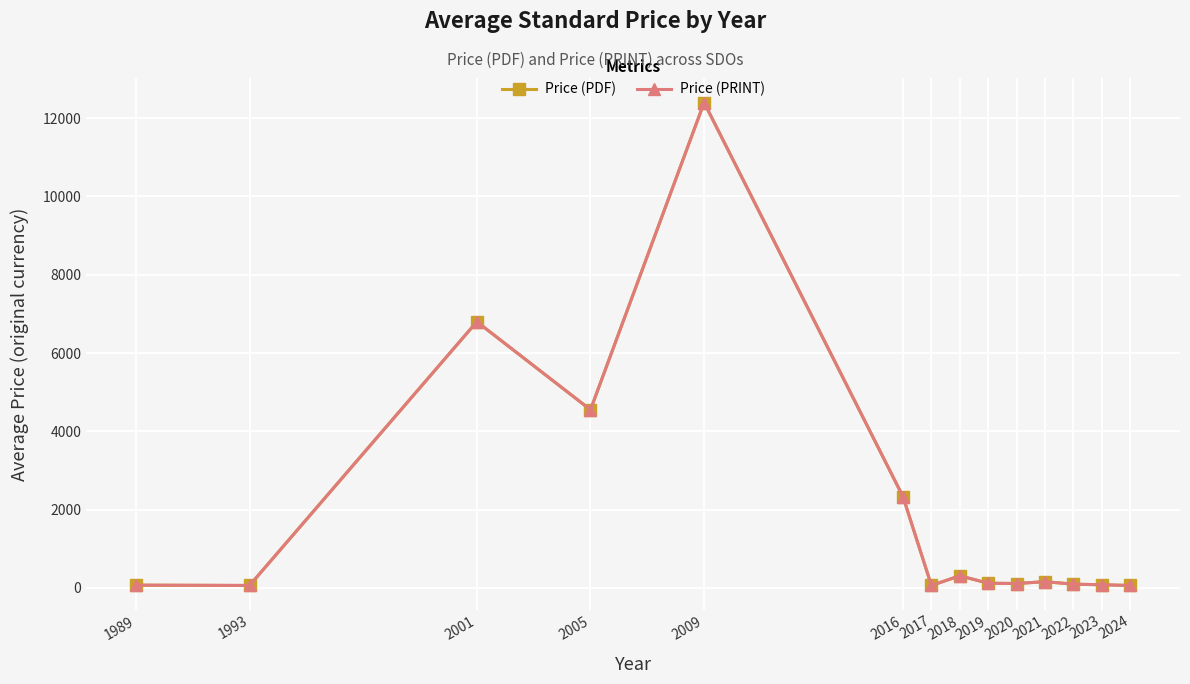

Read the Price (PRINT) value at 2009.

12400.0